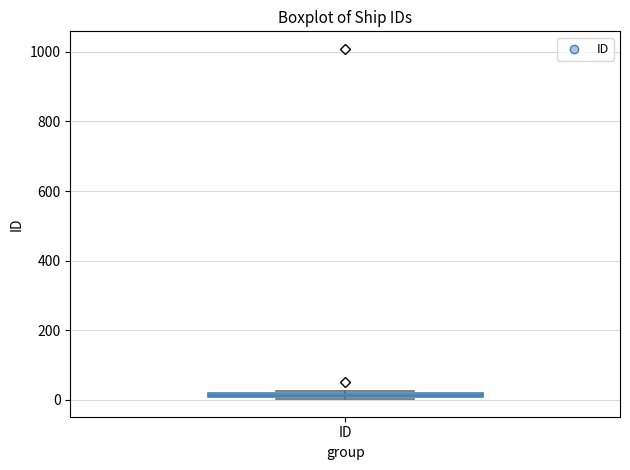

Where is the lower edge of the box for ID on the y-axis? The values are not printed on the chart, so give them approximately, as read against the axis.

0